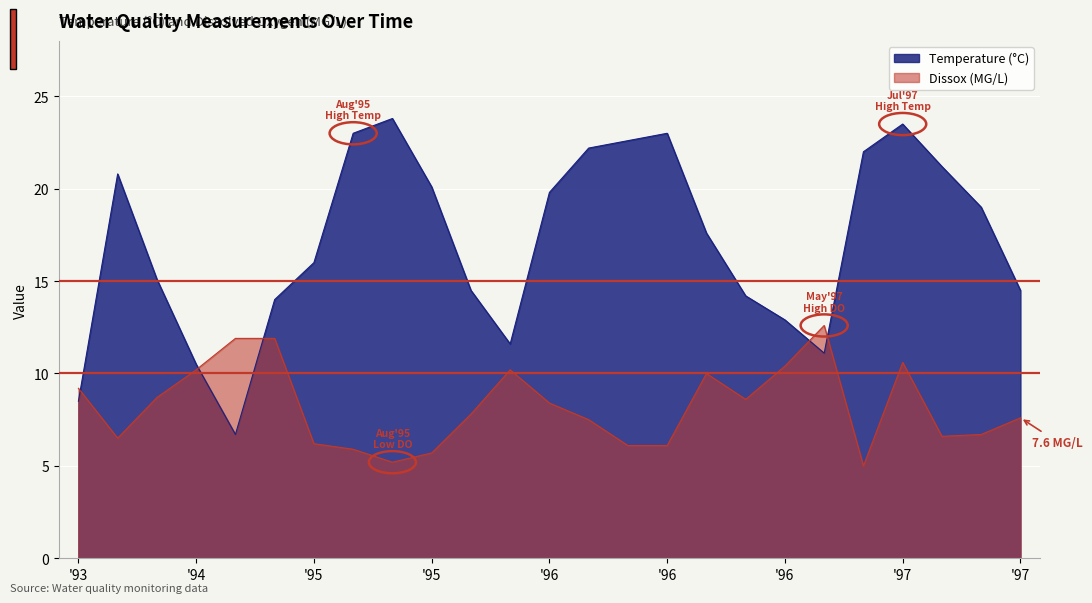

Which label corresponds to the largest value in the chart?

08/24/1995